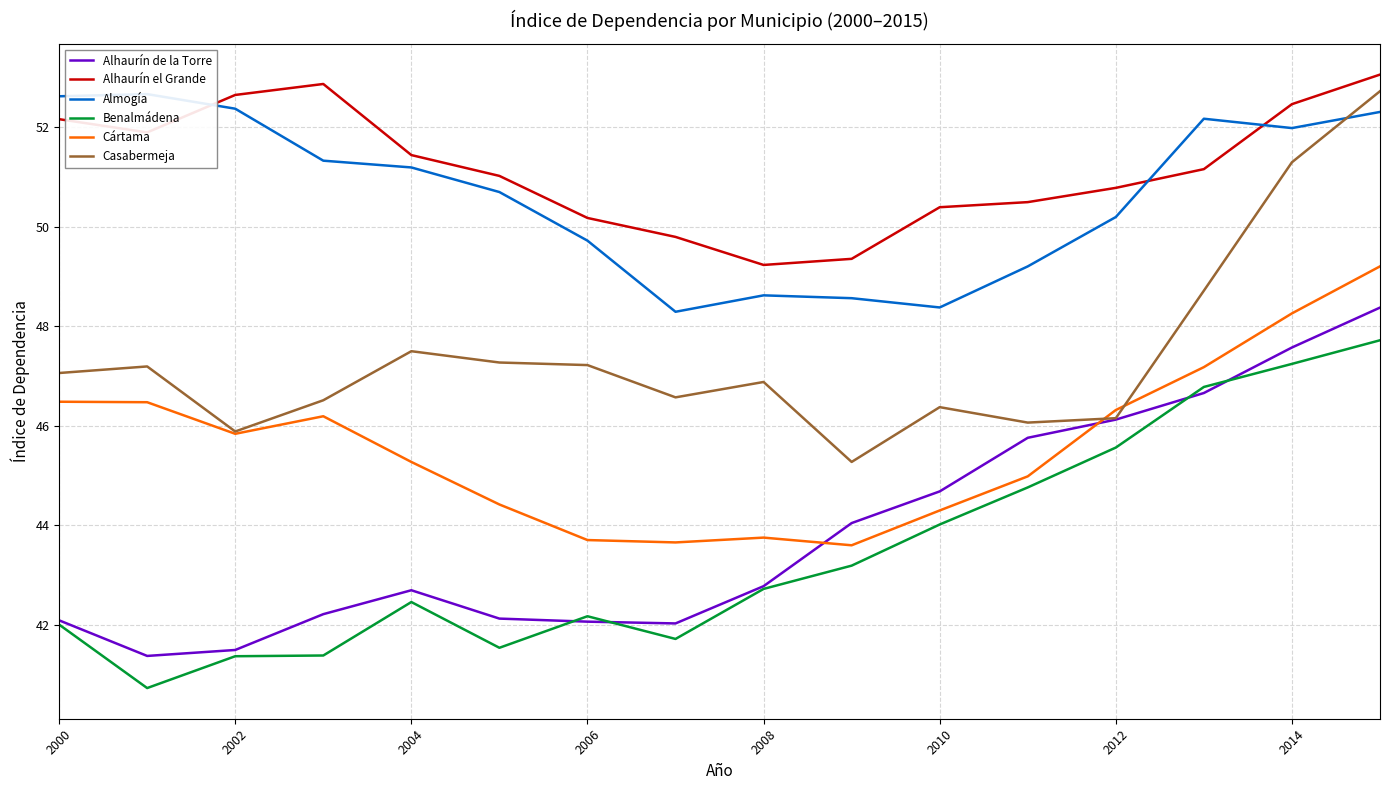

Is the value of Casabermeja at 2008 greater than the value of Alhaurín el Grande at 2010?

No